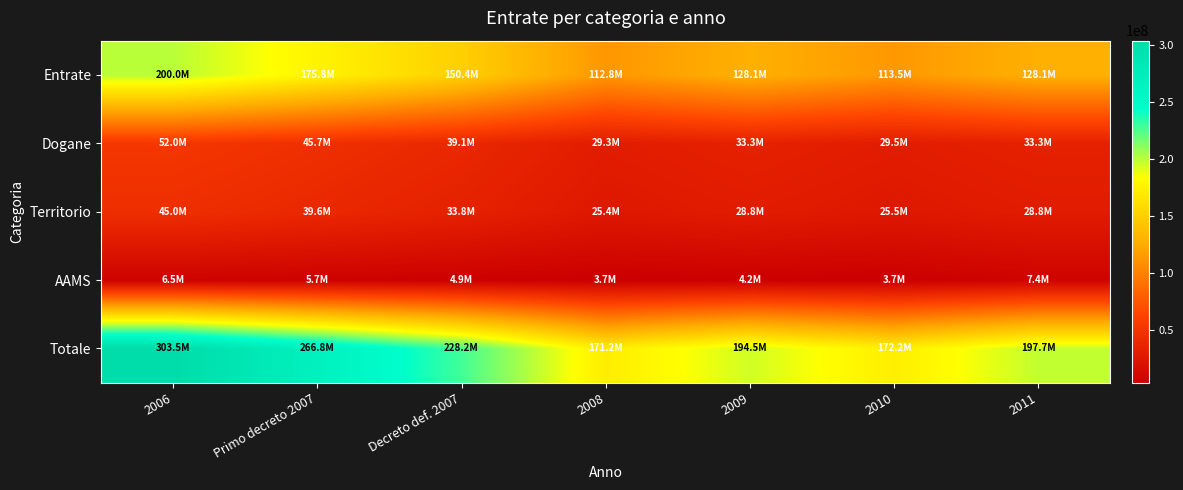

Reading right to left, list all the values displayed in this chart.

Entrate: 2011=128141400	2010=113476300	2009=128141400	2008=112787424	Decreto def. 2007=150383232	Primo decreto 2007=175833903	2006=200000000
Dogane: 2011=33316800	2010=29503900	2009=33316800	2008=29324731	Decreto def. 2007=39099641	Primo decreto 2007=45716815	2006=52000000
Territorio: 2011=28831800	2010=25532200	2009=28831800	2008=25377170	Decreto def. 2007=33836227	Primo decreto 2007=39562628	2006=45000000
AAMS: 2011=7401000	2010=3688400	2009=4164600	2008=3665591	Decreto def. 2007=4887485	Primo decreto 2007=5714602	2006=6500000
Totale: 2011=197693011	2010=172202810	2009=194456609	2008=171156924	Decreto def. 2007=228206585	Primo decreto 2007=266827948	2006=303502006